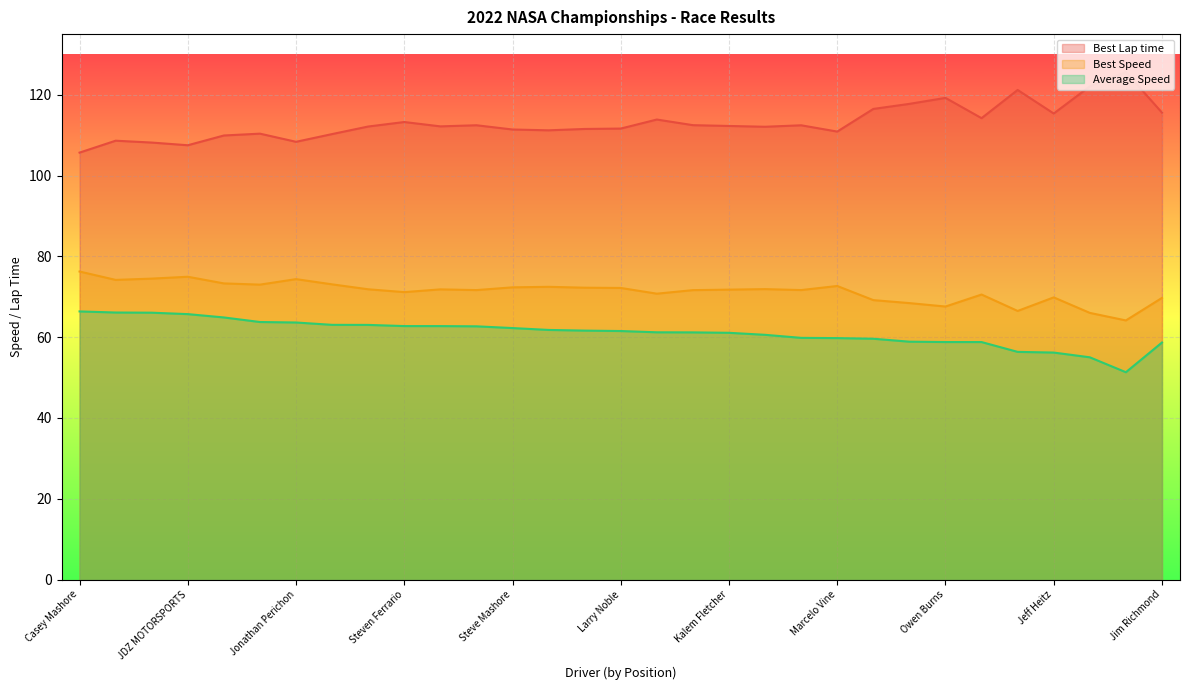

What are all the series names shown in the legend?

Best Lap time, Best Speed, Average Speed